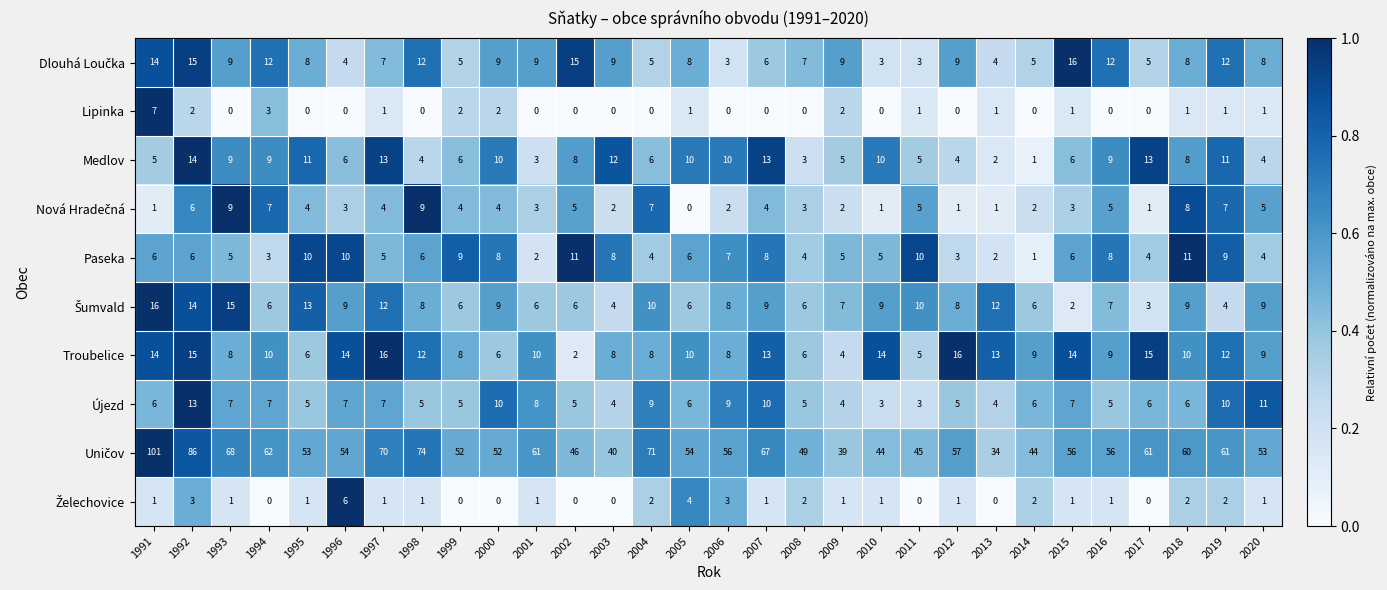

At which category is the sum across all series the highest?

1992